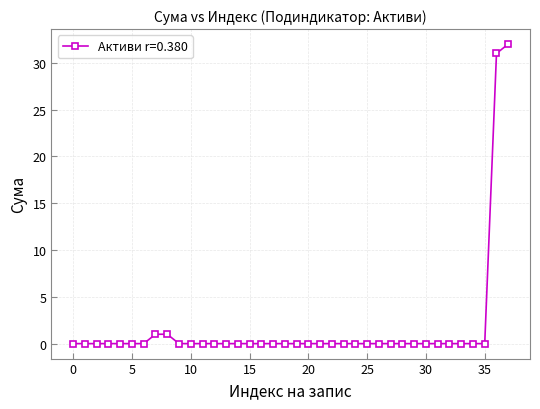

What is the maximum value shown in the chart?

32